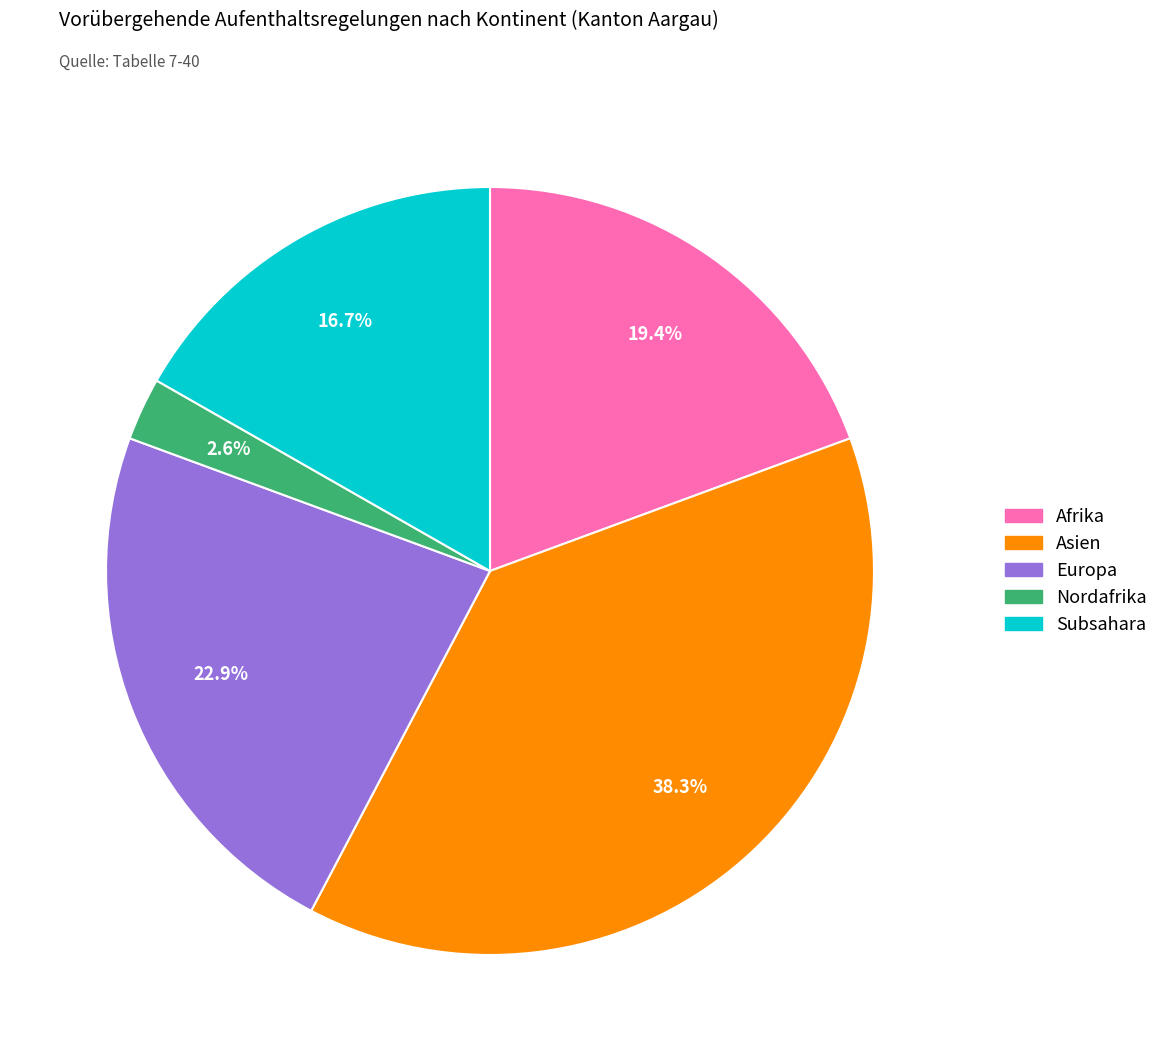

To the nearest percent, what is the average slice percentage?

20%